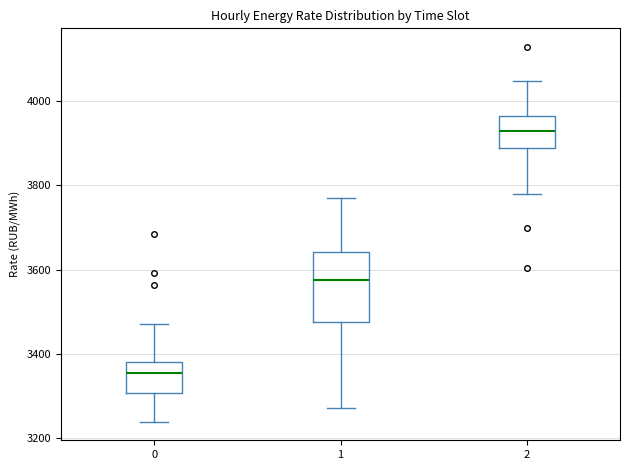

Where does the upper whisker of the box at x = 0 end on the y-axis? The values are not printed on the chart, so give them approximately, as read against the axis.

3460